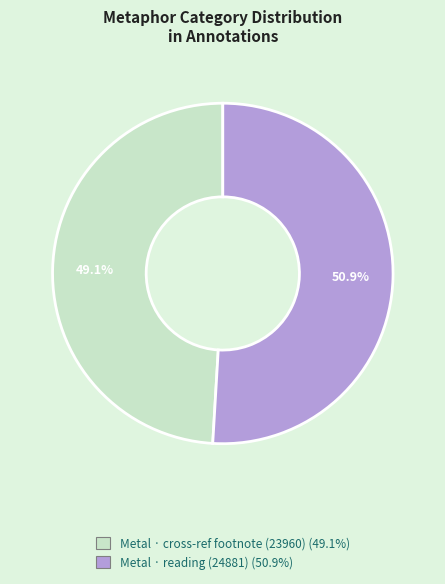

Does any single category account for the majority?

Yes